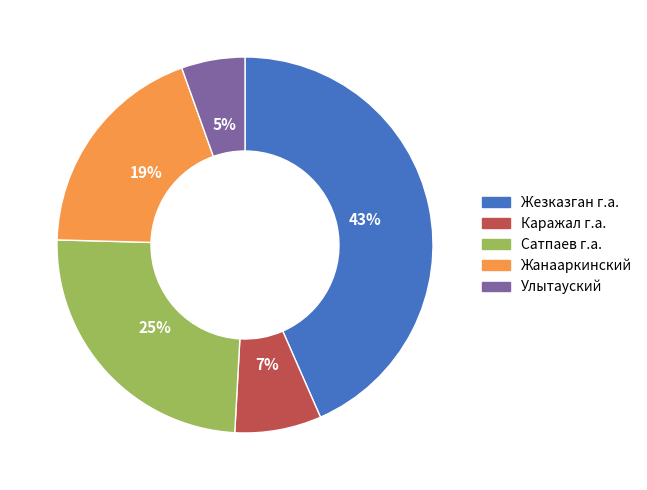

Combined, do Сатпаев г.а. and Жанааркинский account for over 50%?

No